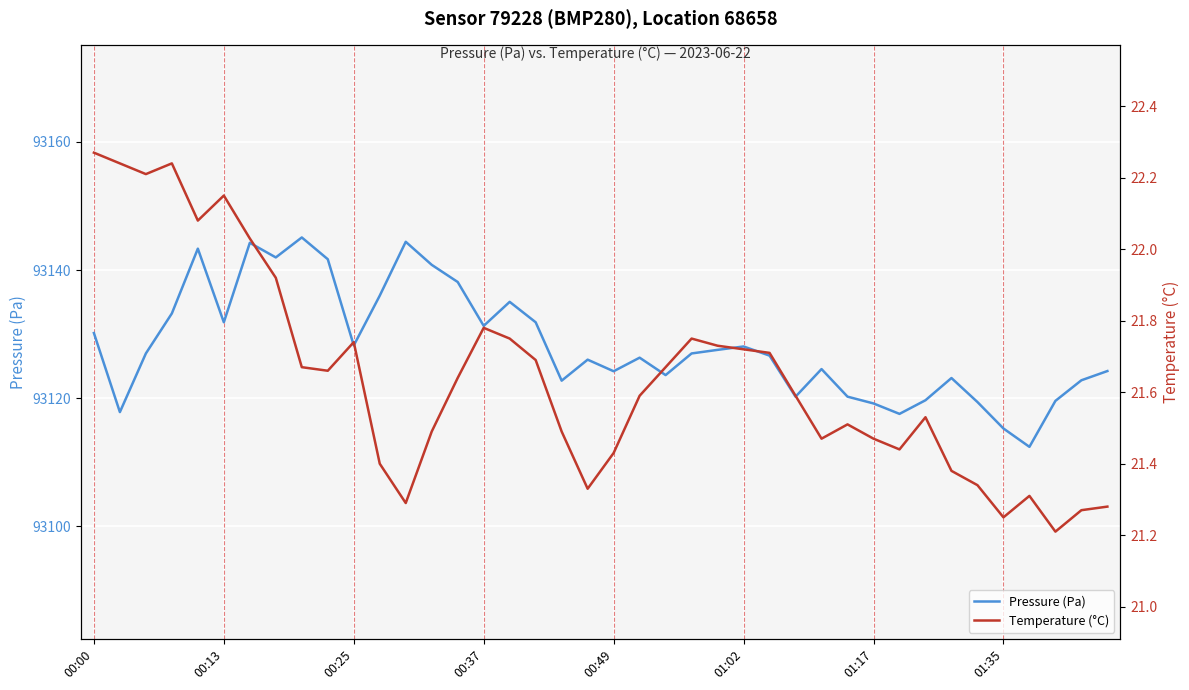

What is the minimum value for Pressure (Pa)?

93112.4